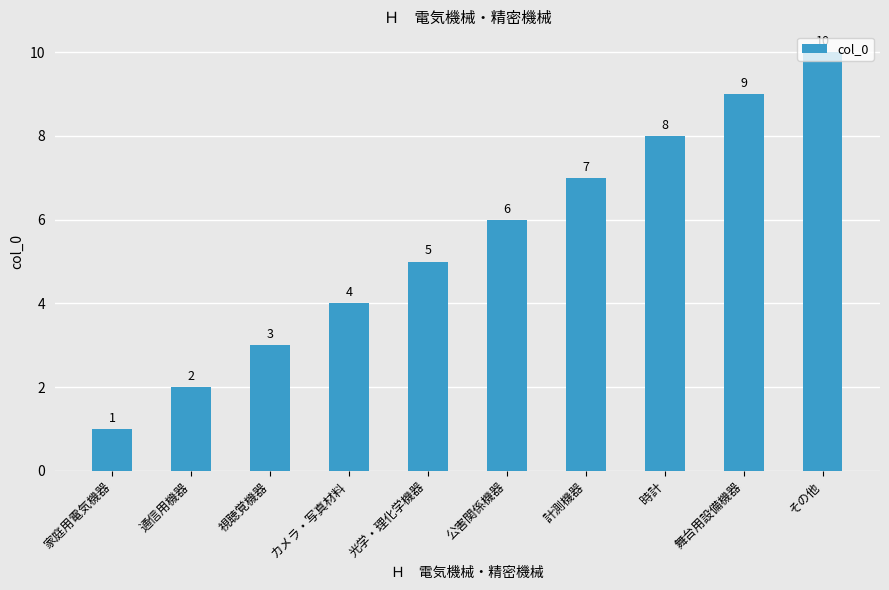

At which category does the chart reach its minimum across all series?

家庭用電気機器